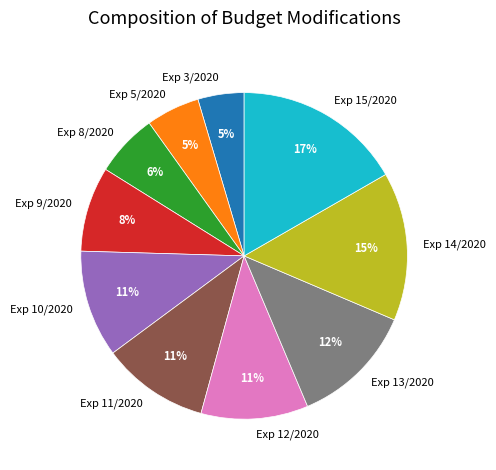

To the nearest percent, what is the difference between the largest and smallest slice percentages?

12%